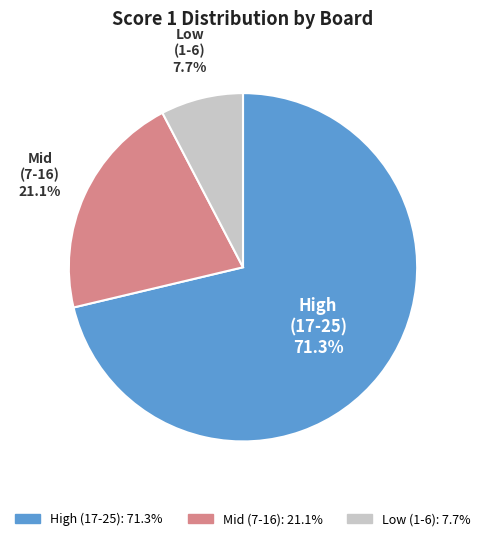

Rank the categories by value from lowest to highest.

Low (1-6), Mid (7-16), High (17-25)